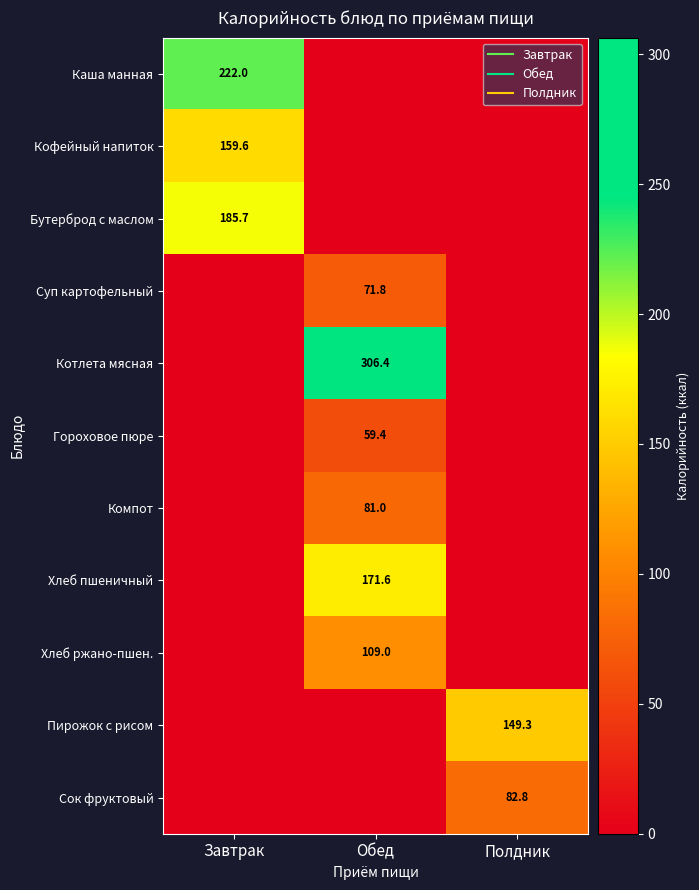

Between Полдник and Завтрак, which is larger?

Завтрак